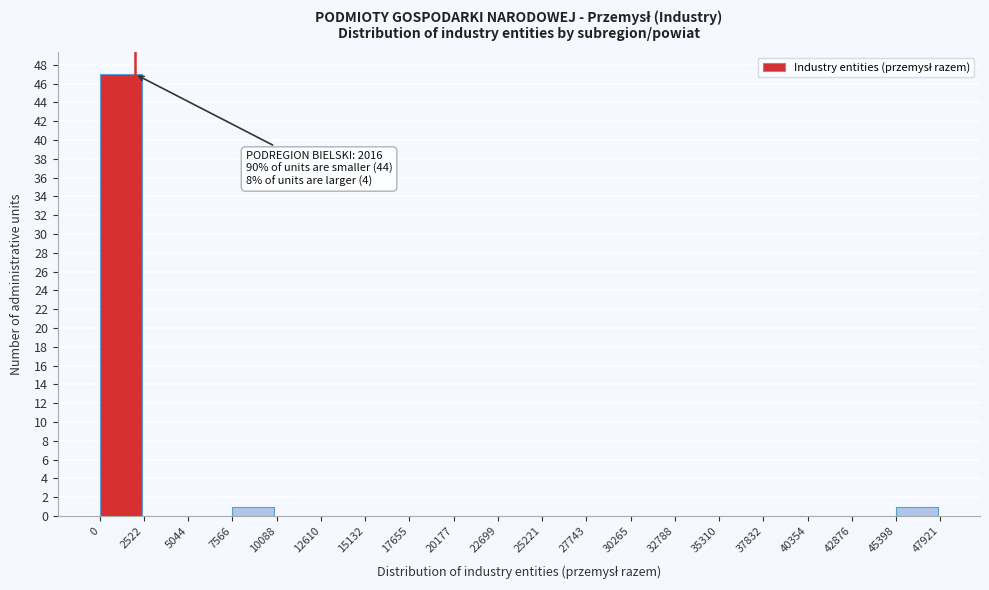

Over which range of the x-axis is the bar tallest?

0 to 2522